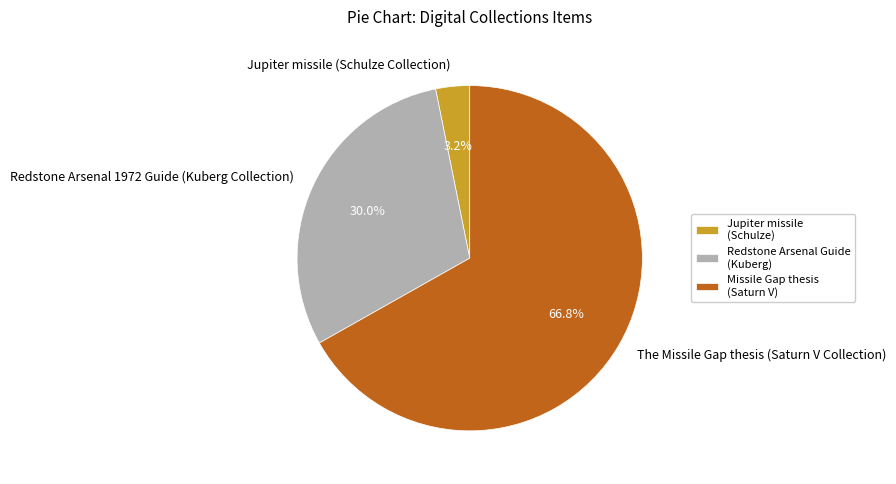

Does any single category account for the majority?

Yes